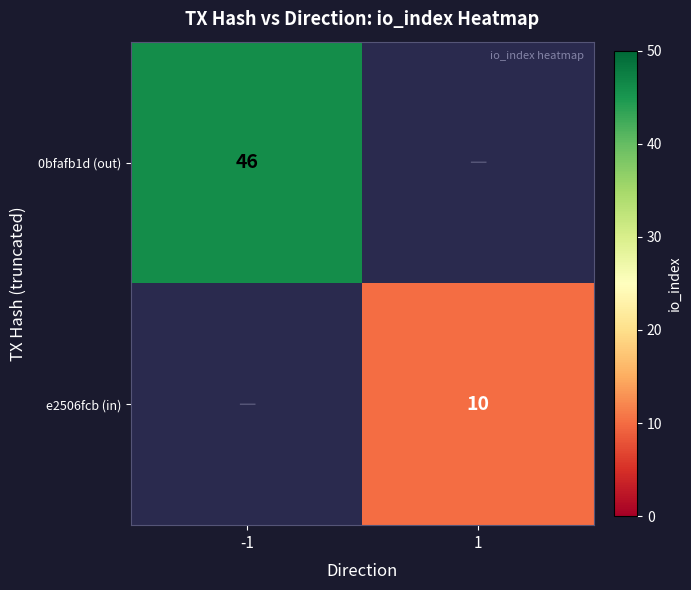

Is the value of 0bfafb1d (out) at -1 greater than the value of e2506fcb (in) at 1?

Yes